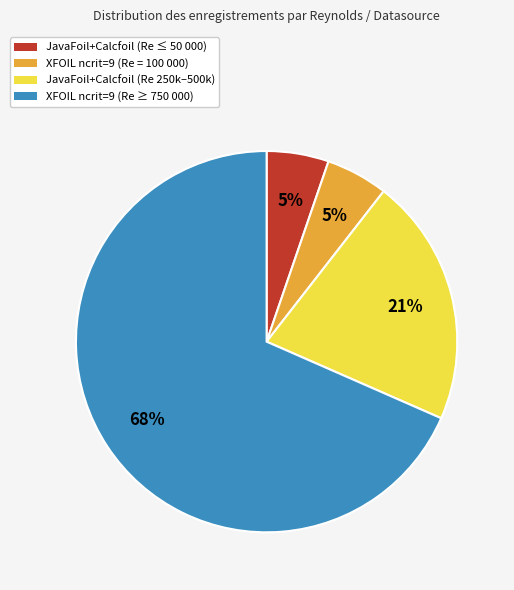

Between XFOIL ncrit=9 (Re ≥ 750 000) and XFOIL ncrit=9 (Re = 100 000), which is larger?

XFOIL ncrit=9 (Re ≥ 750 000)